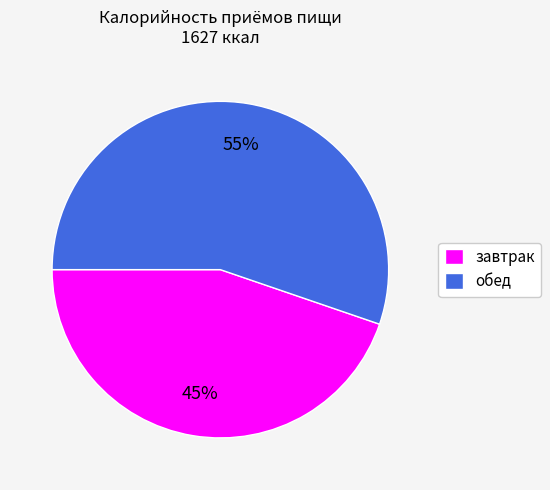

Which category has the biggest portion of the pie?

обед